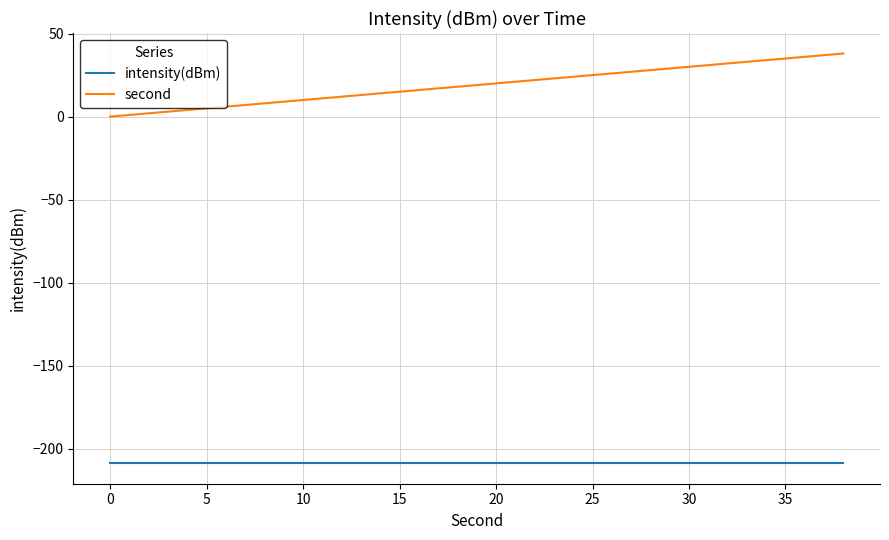

Which series has the largest total across all categories?

second